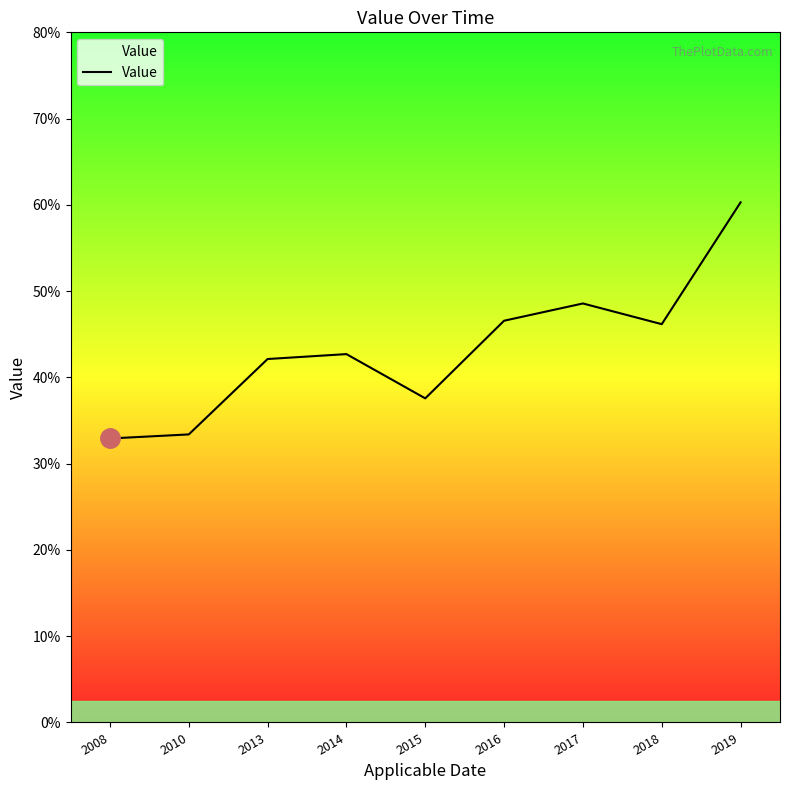

Is it true that the value at 2008 is 32.9?

True